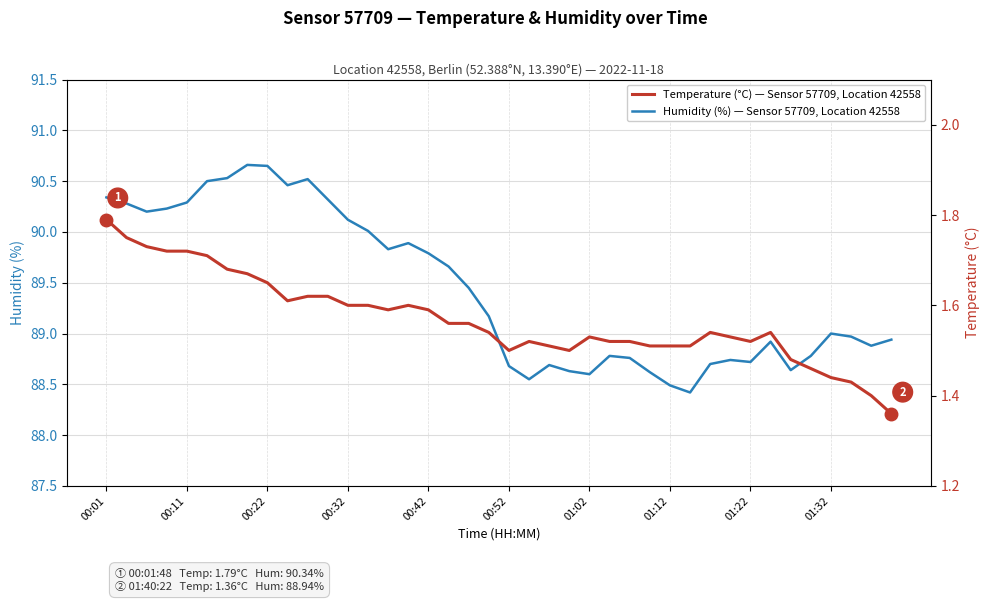

Is it true that Temperature (°C) — Sensor 57709, Location 42558 equals 1.0 at 10?

False